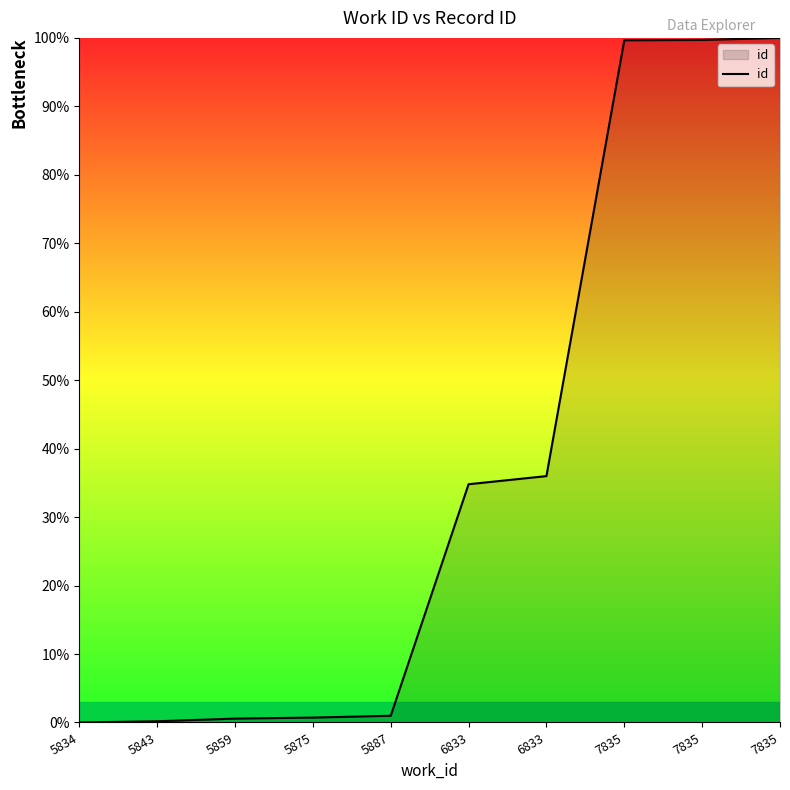

True or false: the data has more than 2 interior local peaks.

False